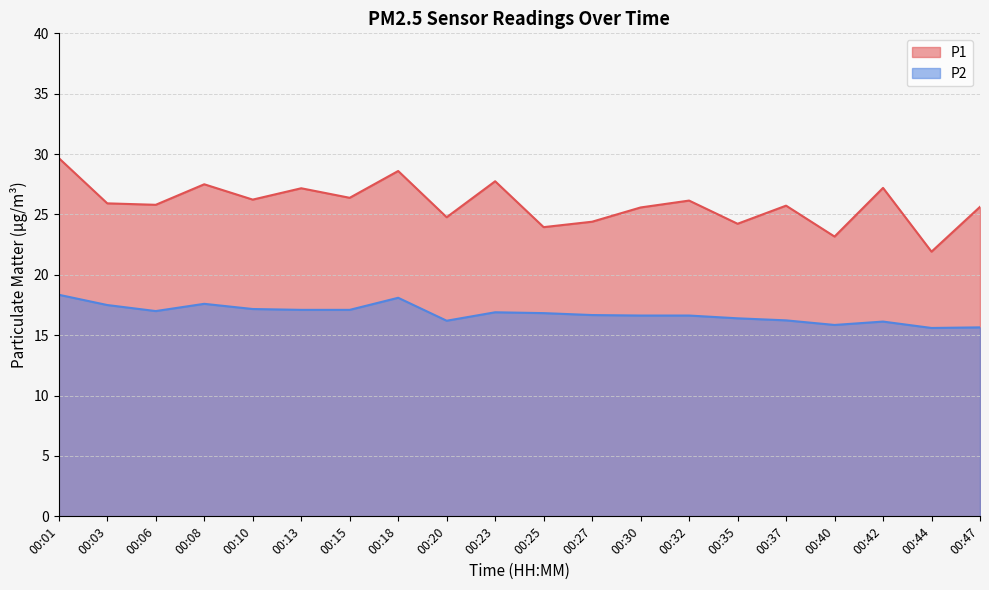

Is the value of P1 at 00:01 greater than the value of P2 at 00:23?

Yes